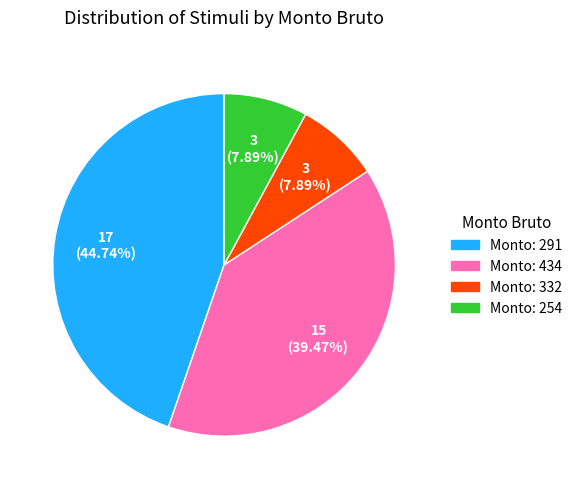

Does any single category account for the majority?

No